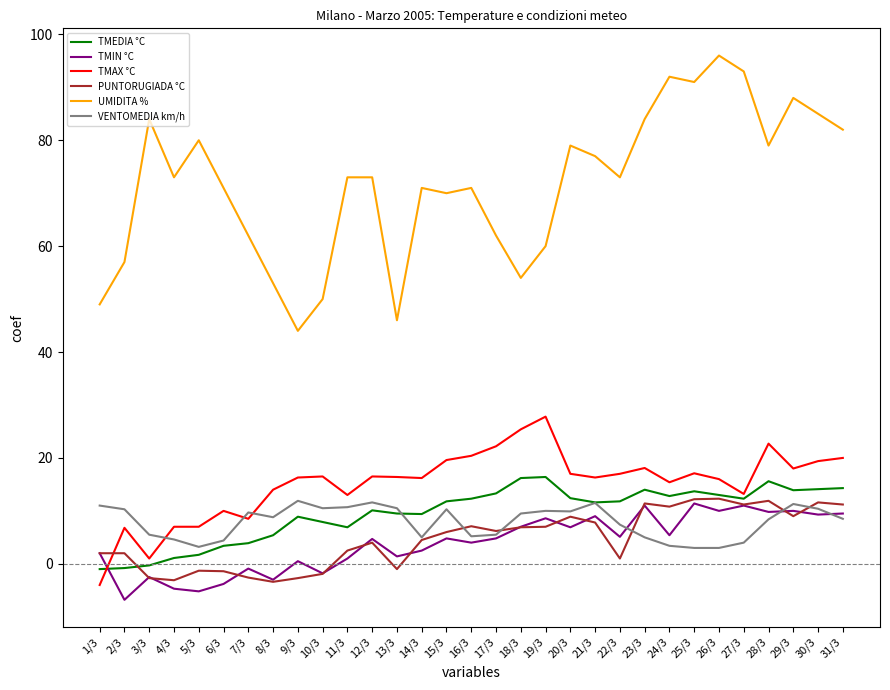

What is the total value across all series at 25/3?

148.4